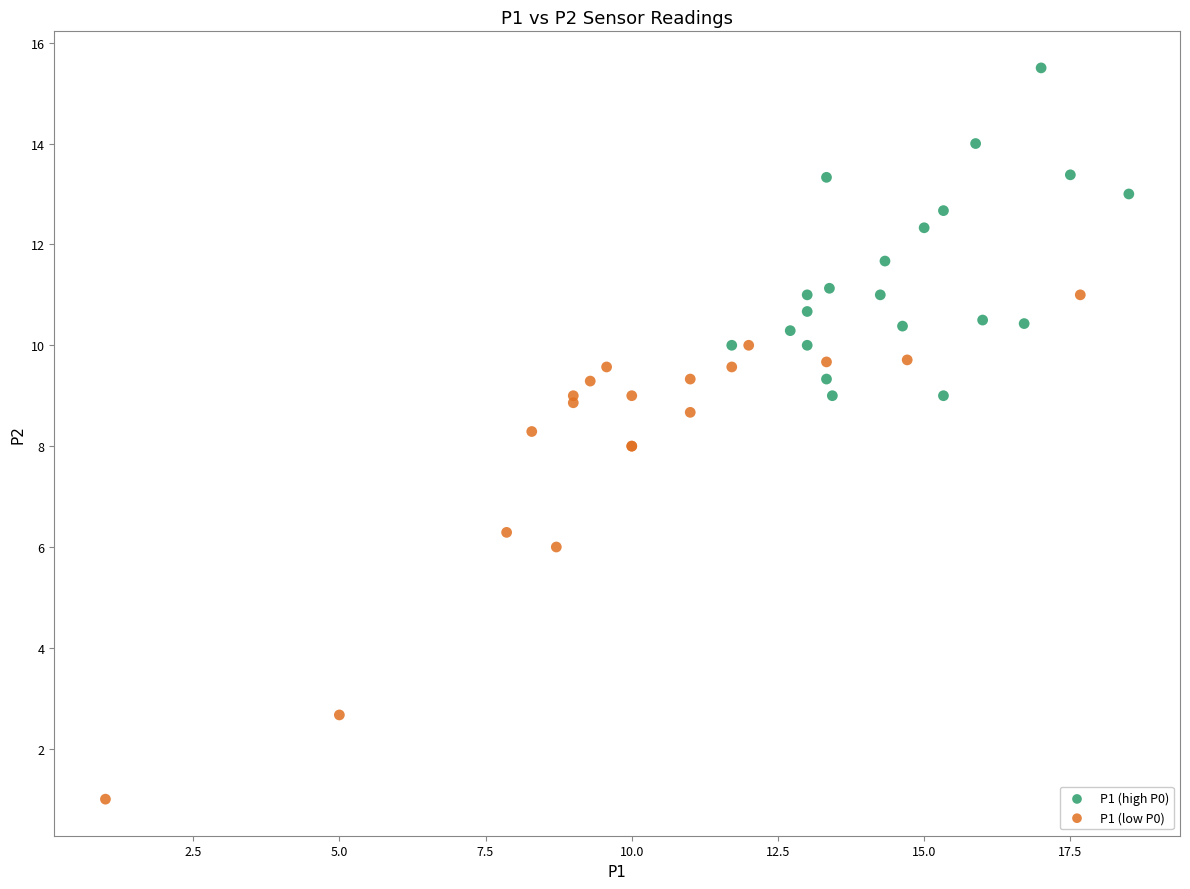

What are all the series names shown in the legend?

P1 (high P0), P1 (low P0)